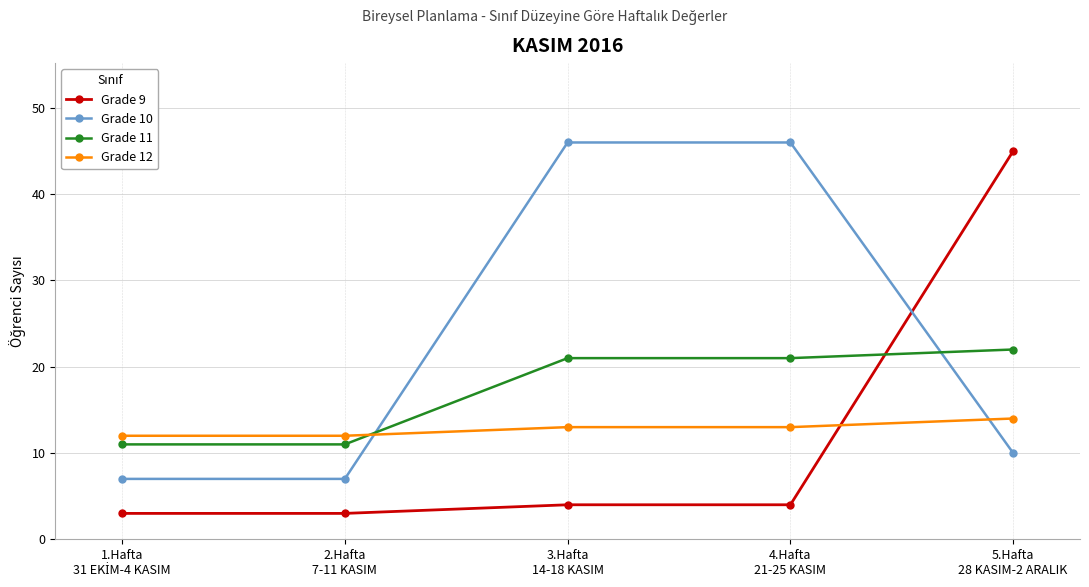

How many values in the Grade 11 series are below 21?

2